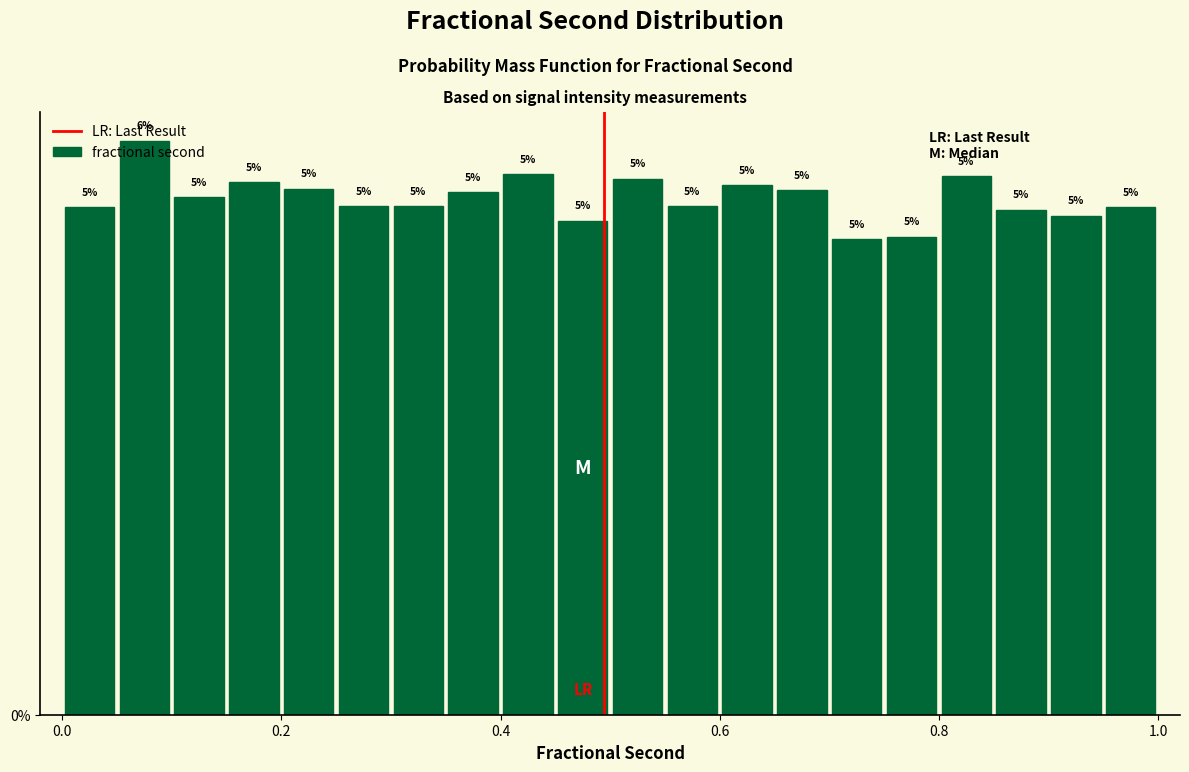

Read against the x-axis, roughly where is the centre of the tallest bar?

0.08